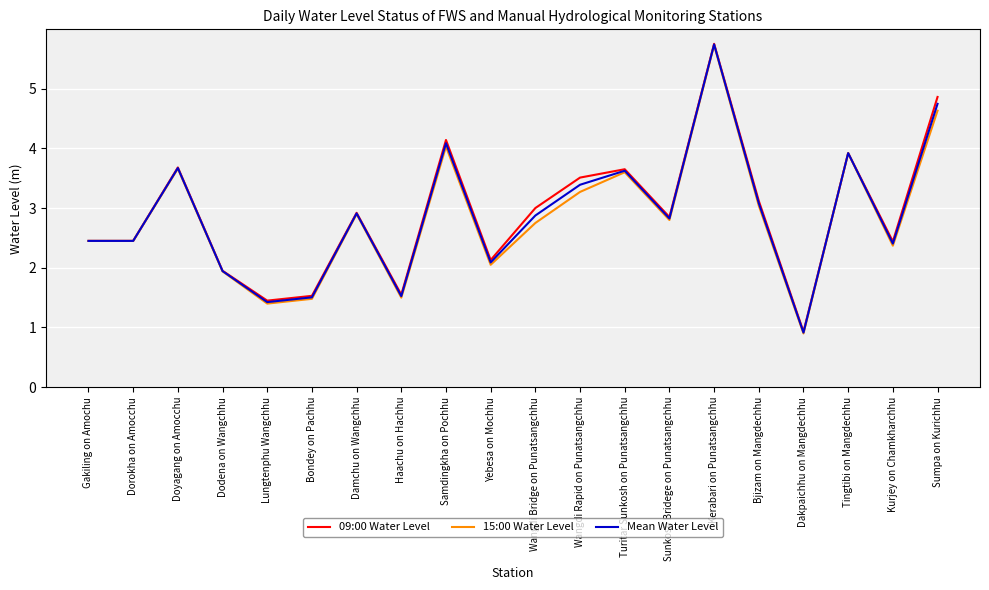

In Mean Water Level, how many points are higher than both neighbors (excluding endpoints)?

6